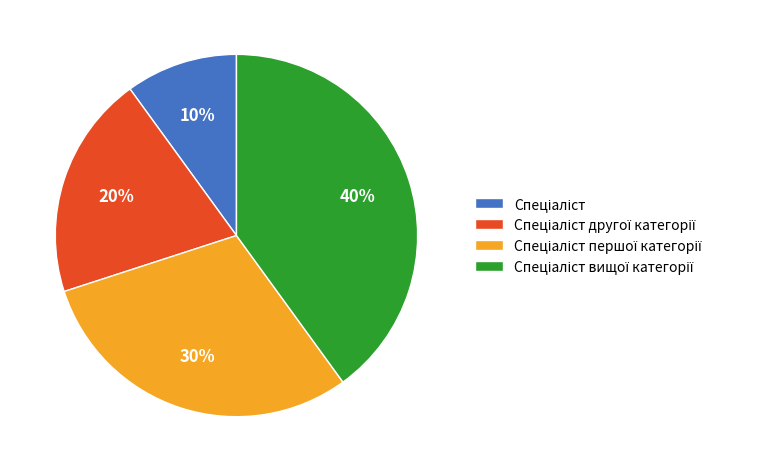

Is there any slice that represents more than half of the pie?

No